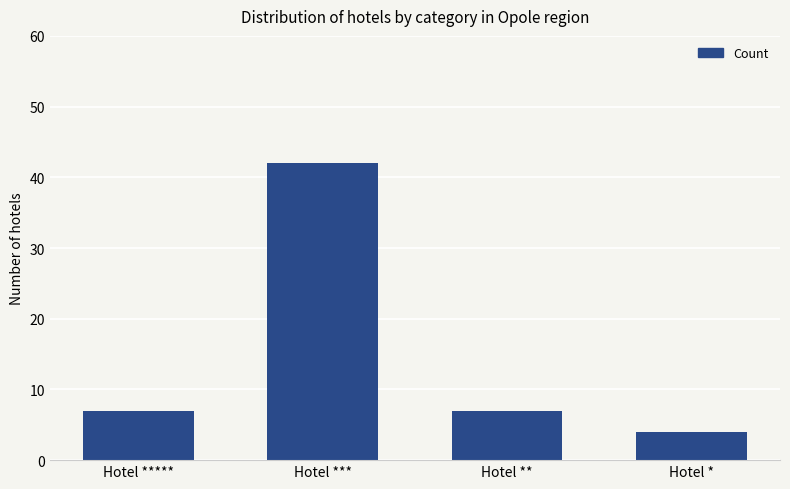

The chart shows a value of 25 at Hotel ***. True or false?

False